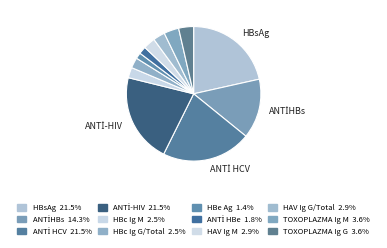

How many segments does this pie chart have?

12